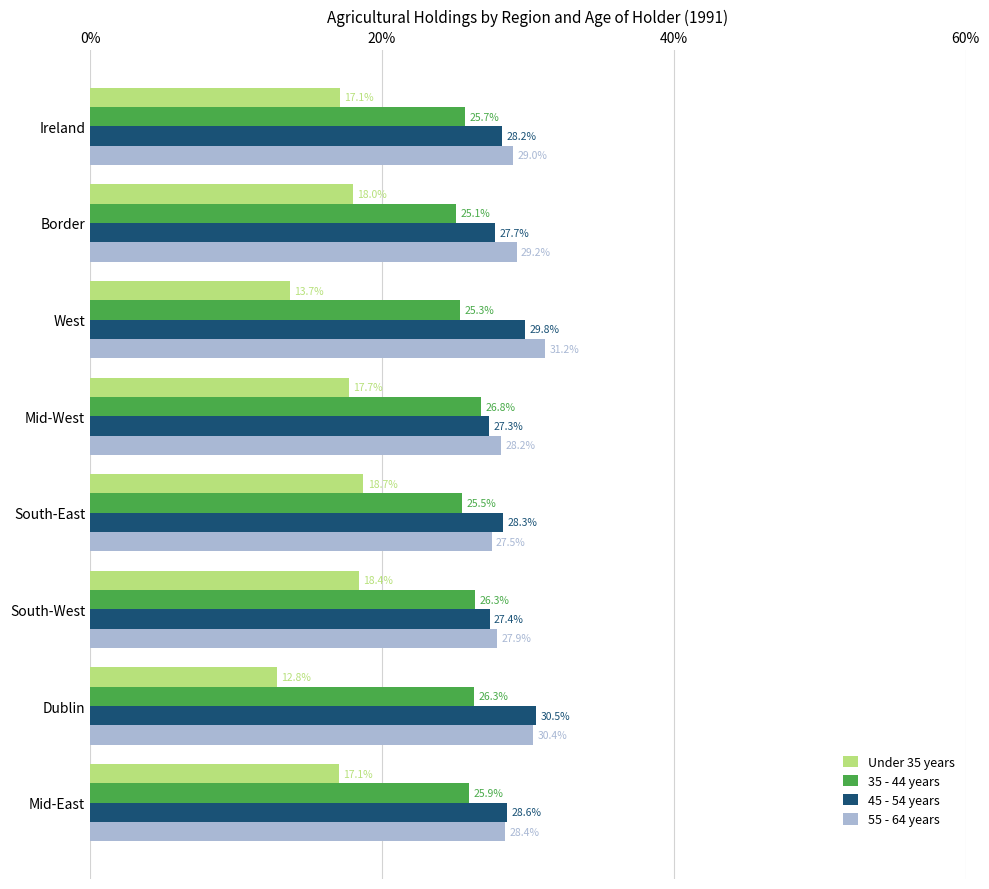

Read the Under 35 years value at Mid-West.

17.7